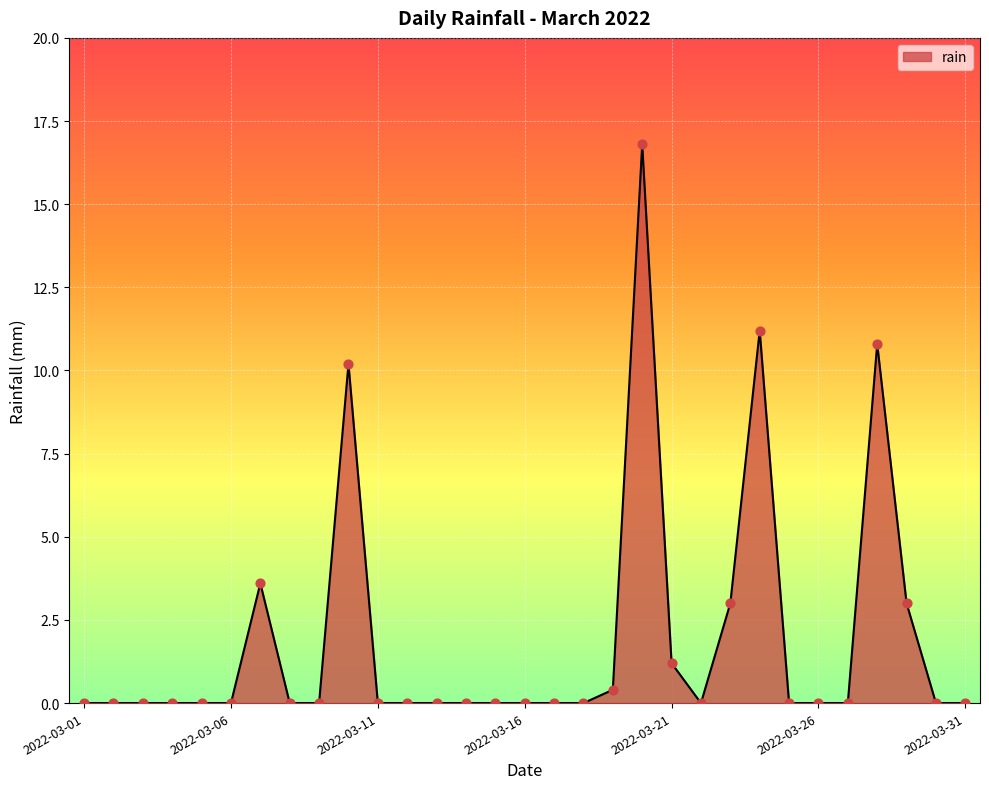

What is the greatest value displayed?

16.8